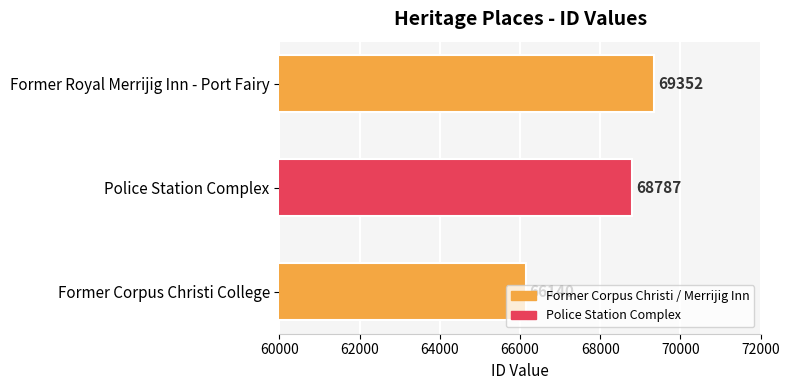

Count the number of categories in the chart.

3